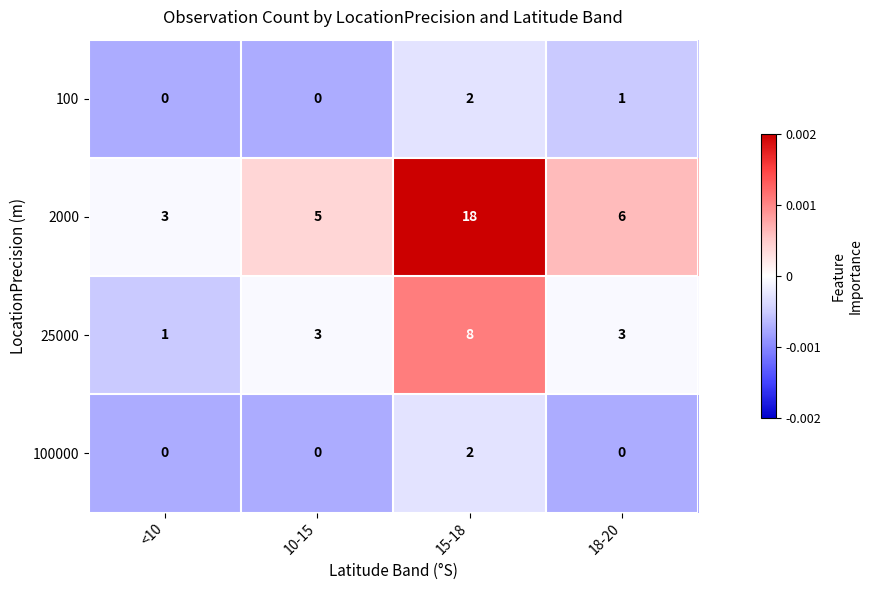

Which series changed the most between <10 and 18-20?

2000